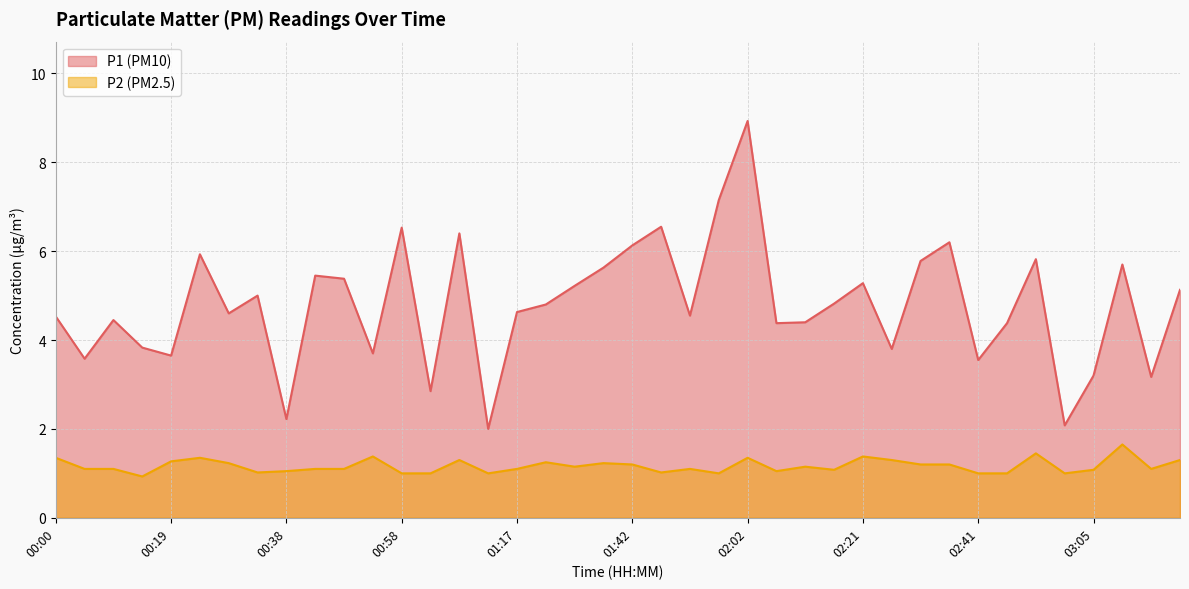

What is the difference between the maximum and minimum values in the P2 series?

0.7